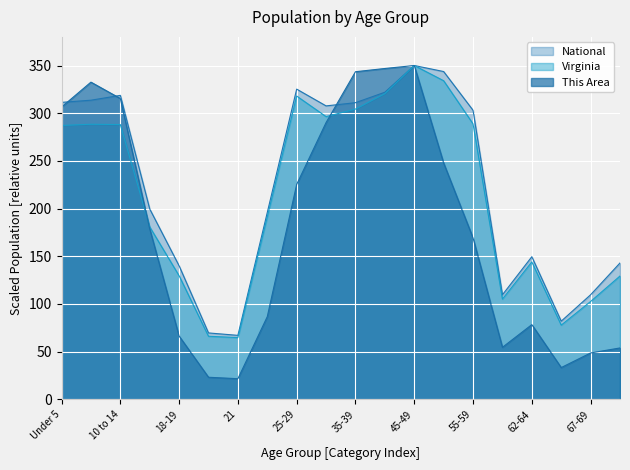

How many values in the This Area series exceed 178?

10